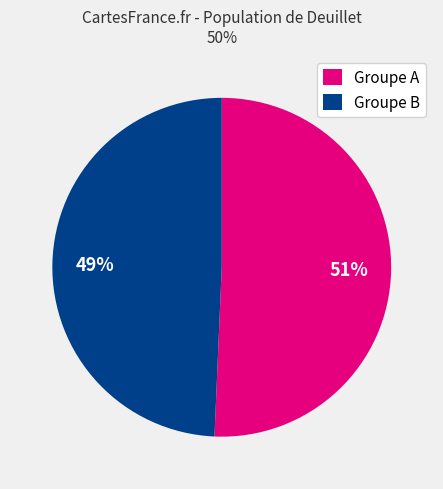

Is there any slice that represents more than half of the pie?

Yes